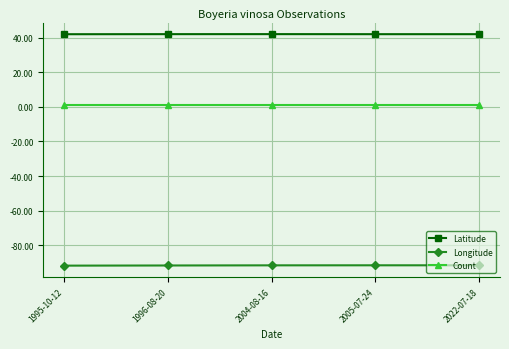

Count the number of data series in this chart.

3